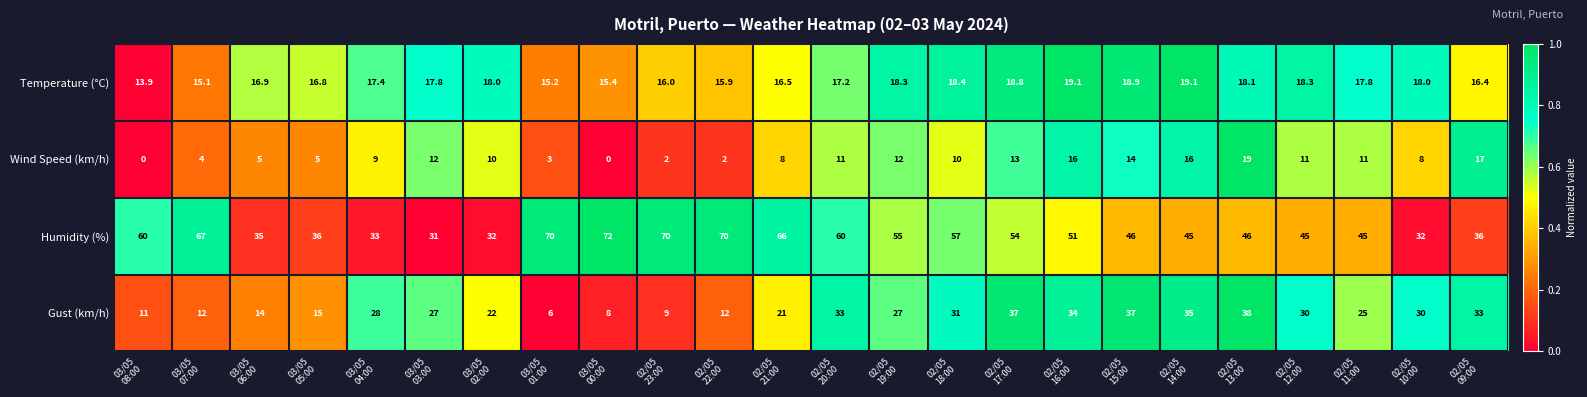

What is the sum of all Humidity (%) values?

1214.0